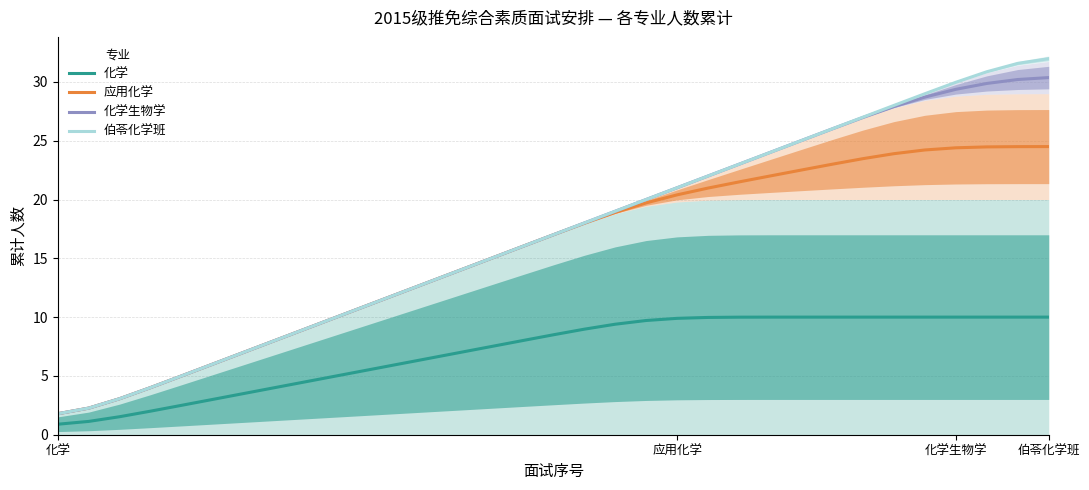

True or false: 化学生物学 and 化学 cross at least once.

False